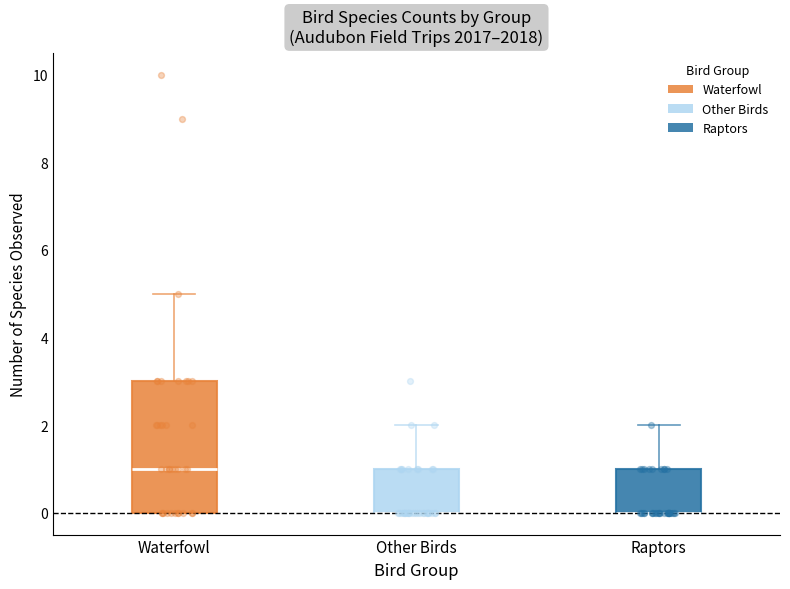

Where does the upper whisker of the box for Raptors end on the y-axis? The values are not printed on the chart, so give them approximately, as read against the axis.

2